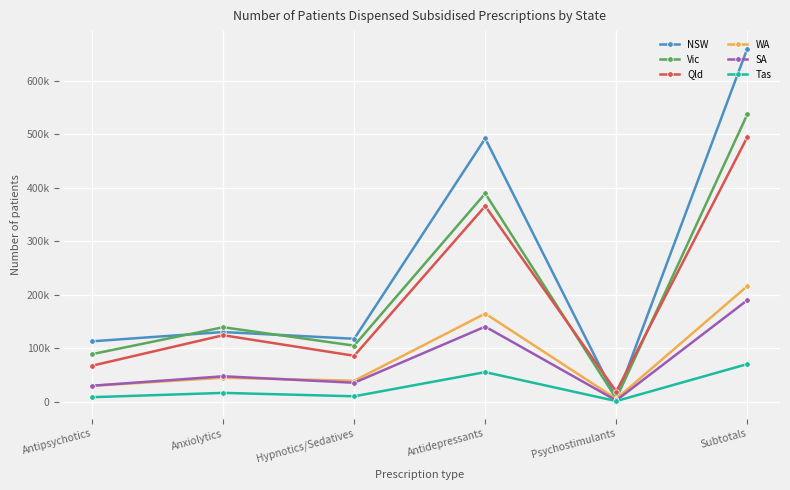

Is this an area chart (filled region under the line)?

No